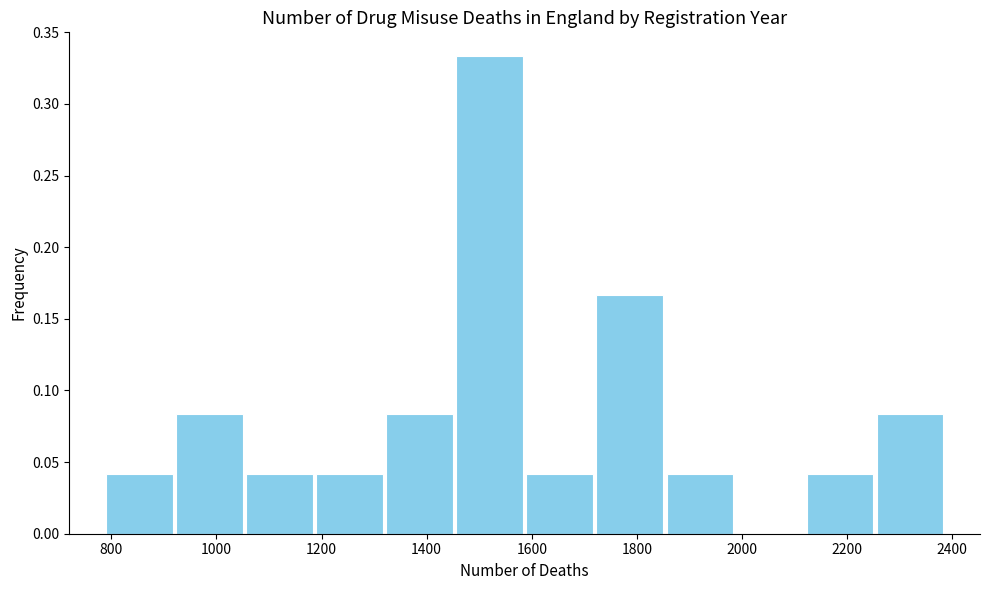

Reading left to right, transcribe this chart: for each bar, give the range it covers on the x-axis and its height. Neither the bar edges nor the heights are printed on the chart, so give them approximately, as read against the axes.

780 to 920: 0.040
920 to 1060: 0.085
1060 to 1180: 0.040
1180 to 1320: 0.040
1320 to 1460: 0.085
1460 to 1580: 0.335
1580 to 1720: 0.040
1720 to 1860: 0.165
1860 to 1980: 0.040
1980 to 2120: 0
2120 to 2260: 0.040
2260 to 2380: 0.085